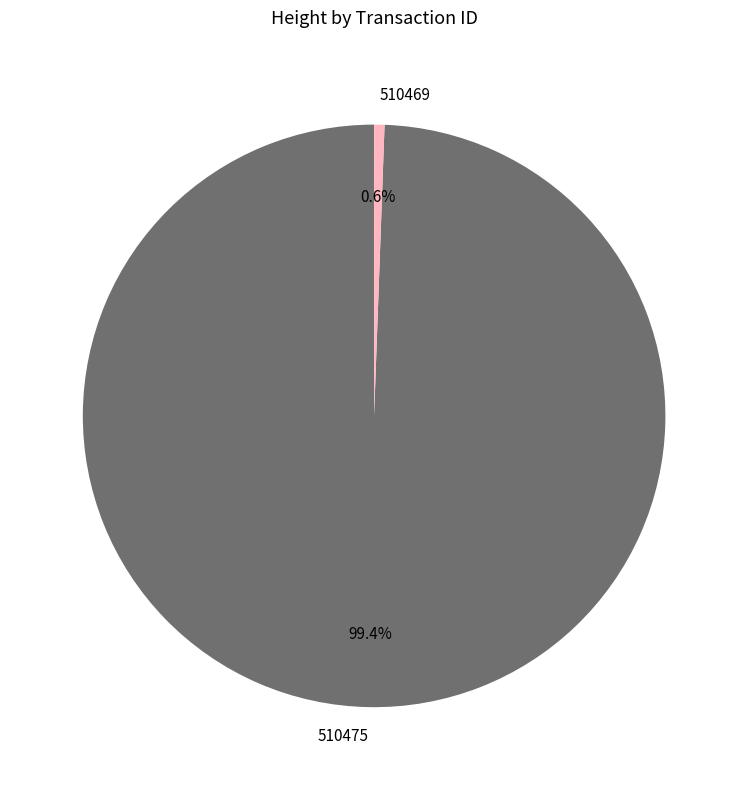

Is there a majority slice in this chart?

Yes